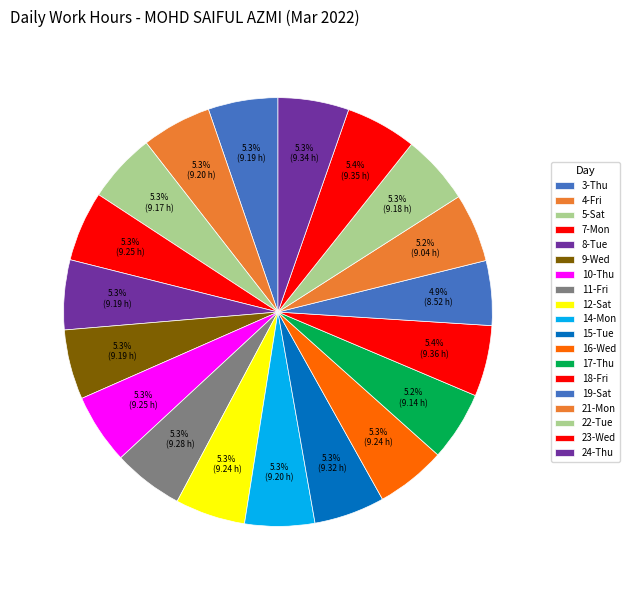

Do 11-Fri and 3-Thu together represent more than half of the pie?

No